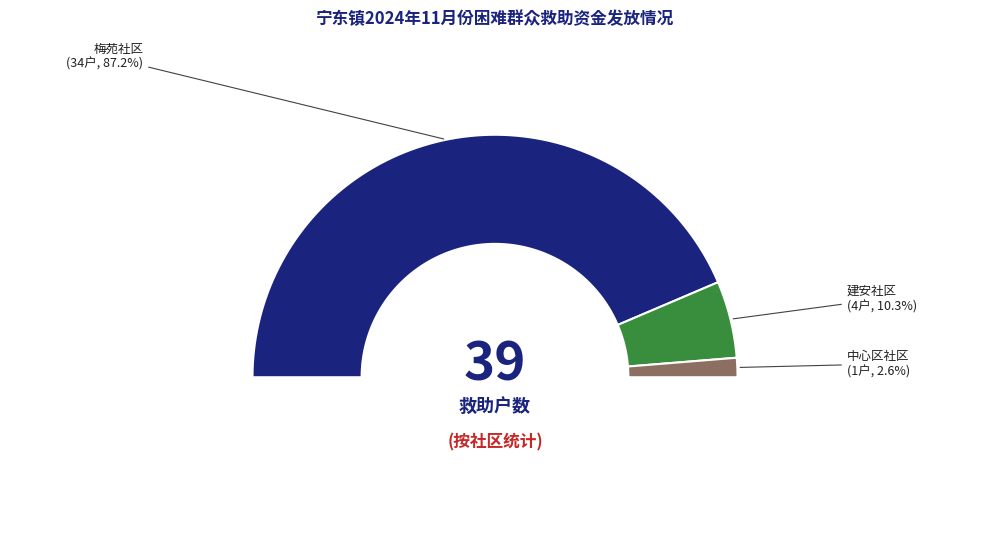

Between 梅苑社区 and 建安社区, which is larger?

梅苑社区